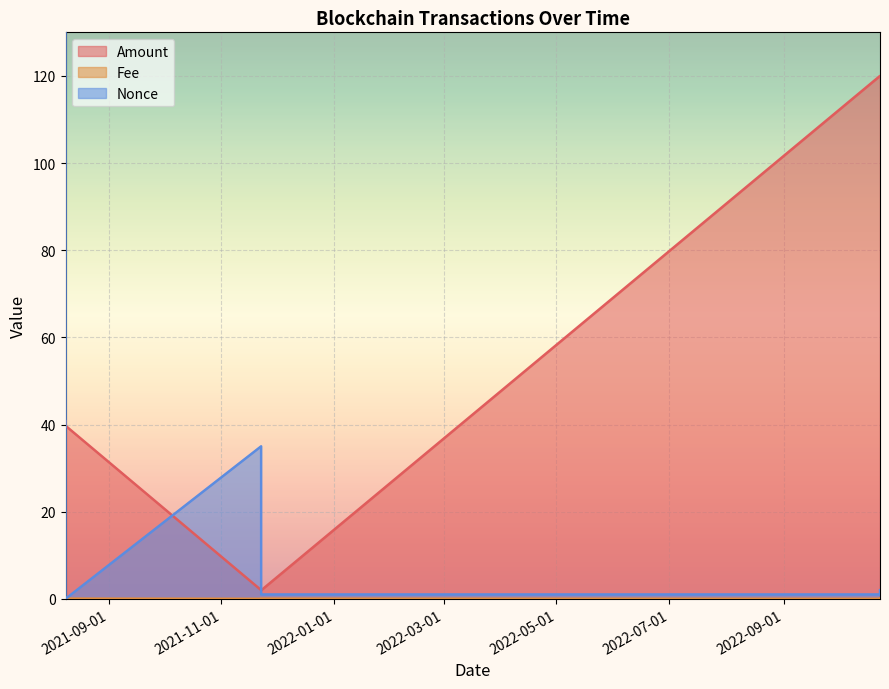

In Fee, how many points are lower than both neighbors (excluding endpoints)?

2